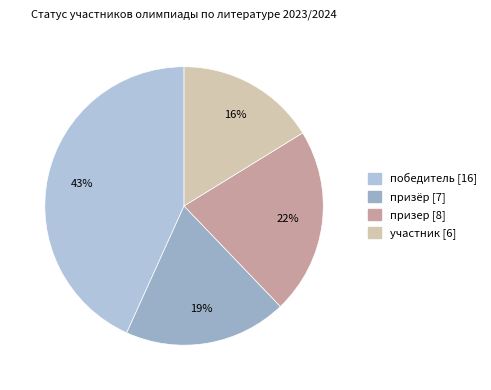

Does призёр account for over 50% of the chart?

No